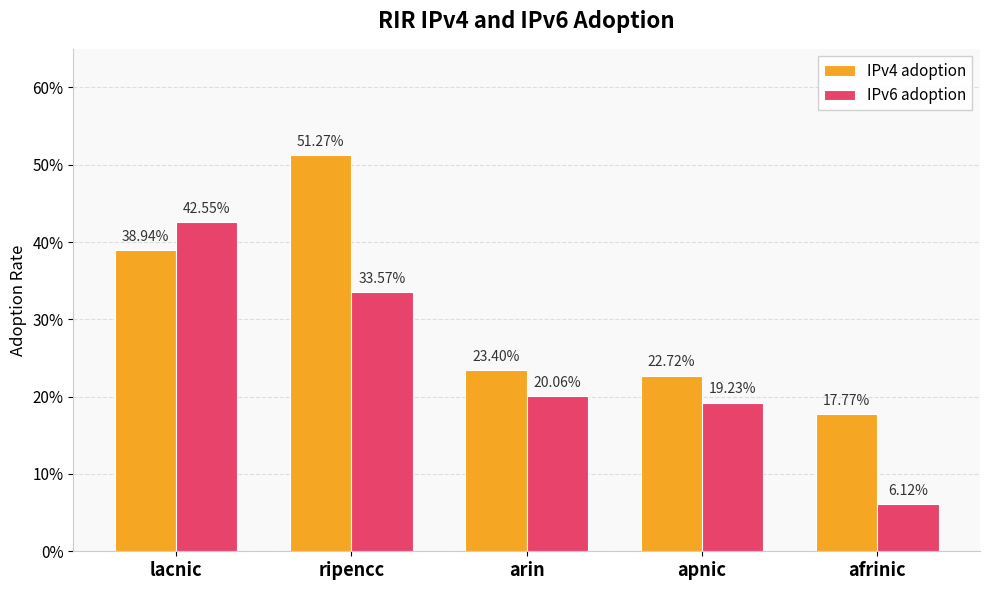

Reading left to right, extract all data points from this chart.

IPv4 adoption: 0.4	0.5	0.2	0.2	0.2
IPv6 adoption: 0.4	0.3	0.2	0.2	0.1